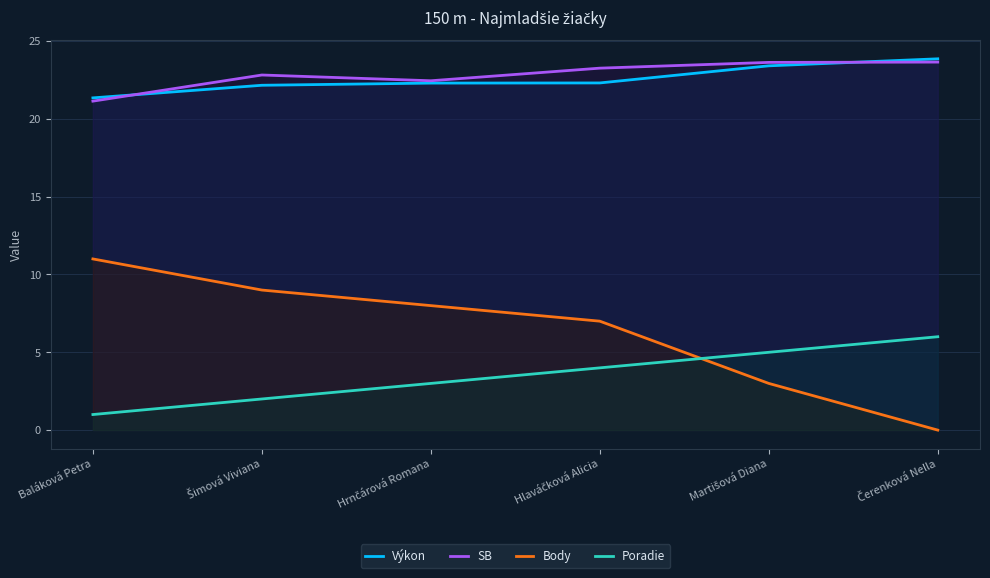

What position from the right is Čerenková Nella?

1